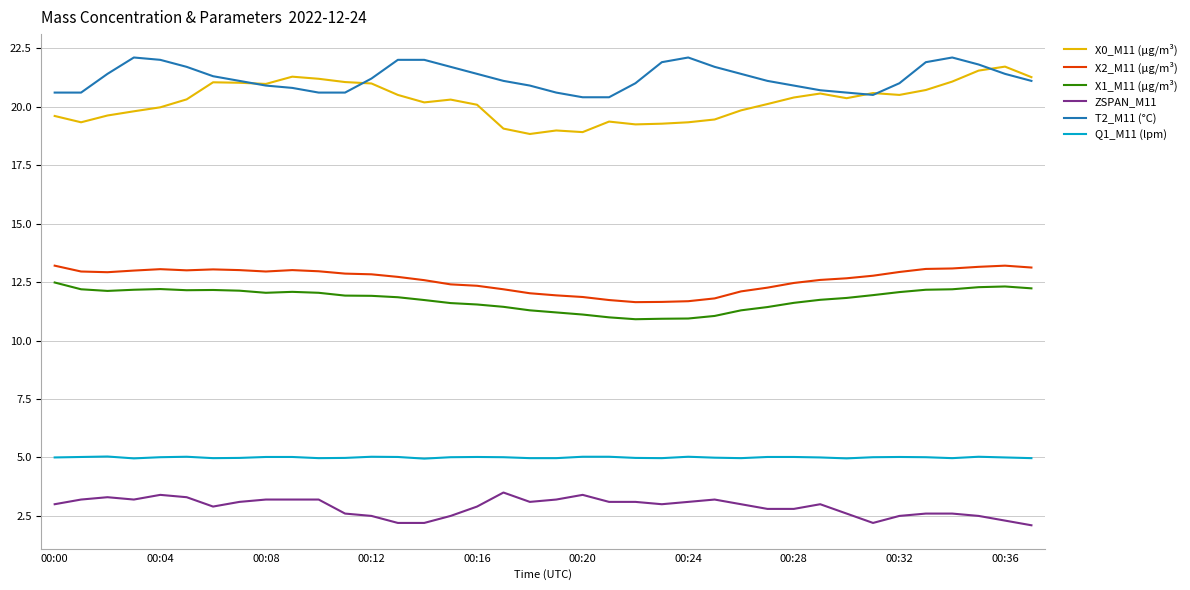

Which series has the largest total across all categories?

T2_M11 (°C)